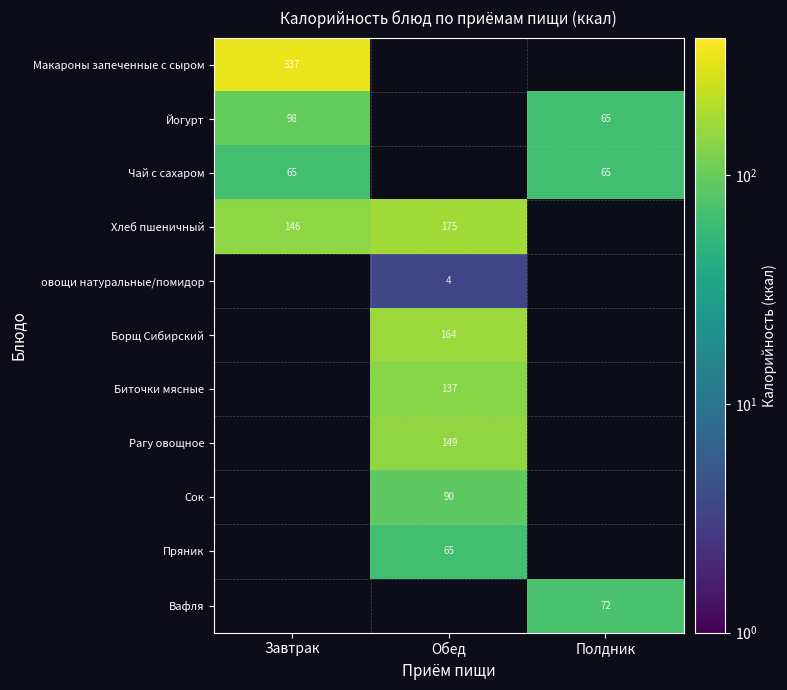

True or false: Хлеб пшеничный has a value of 55.1 at Завтрак.

False